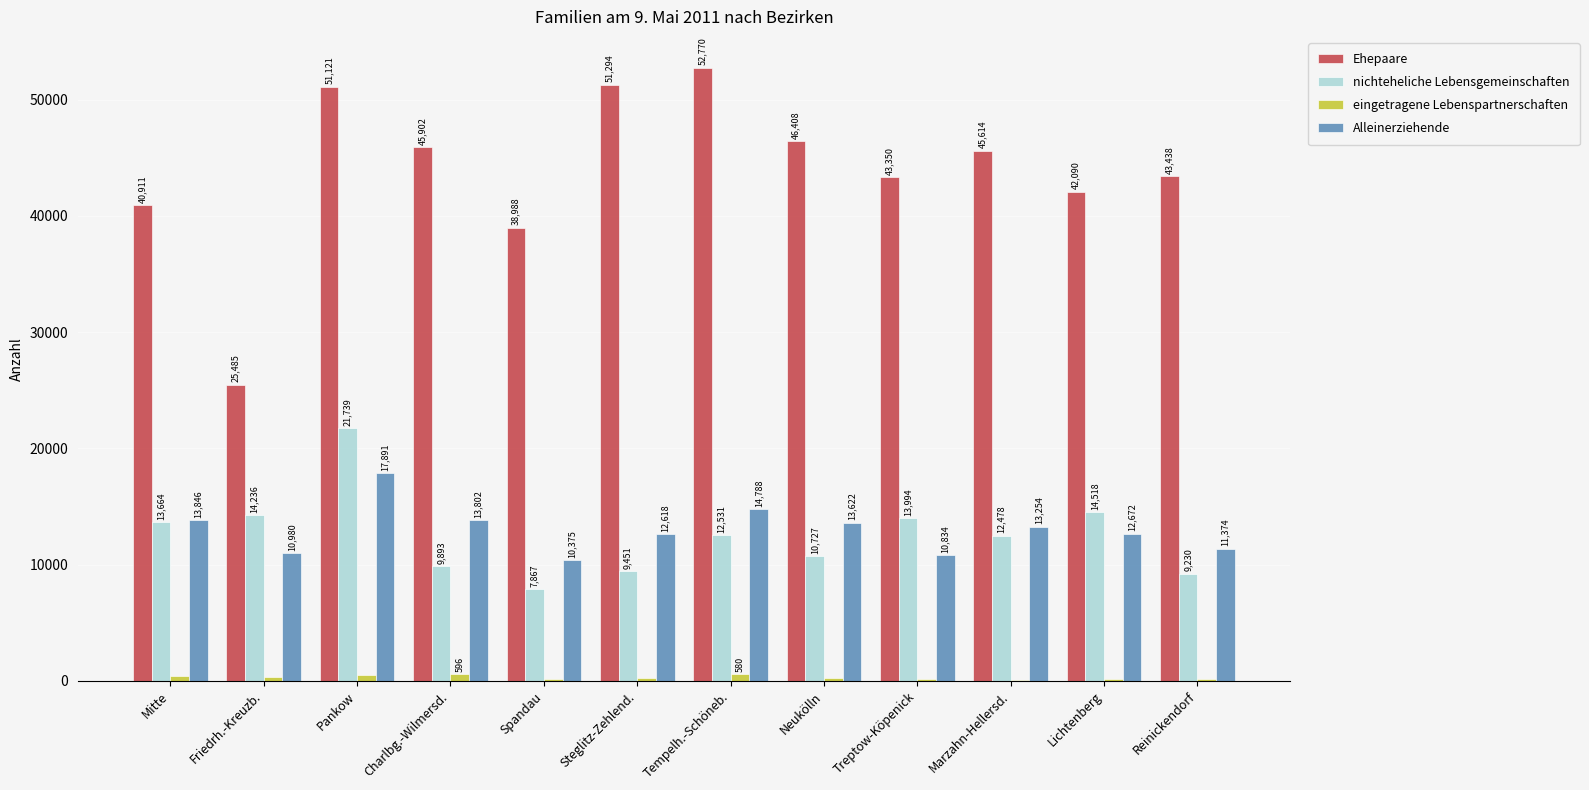

Where does the Ehepaare series first go above 45614?

Pankow